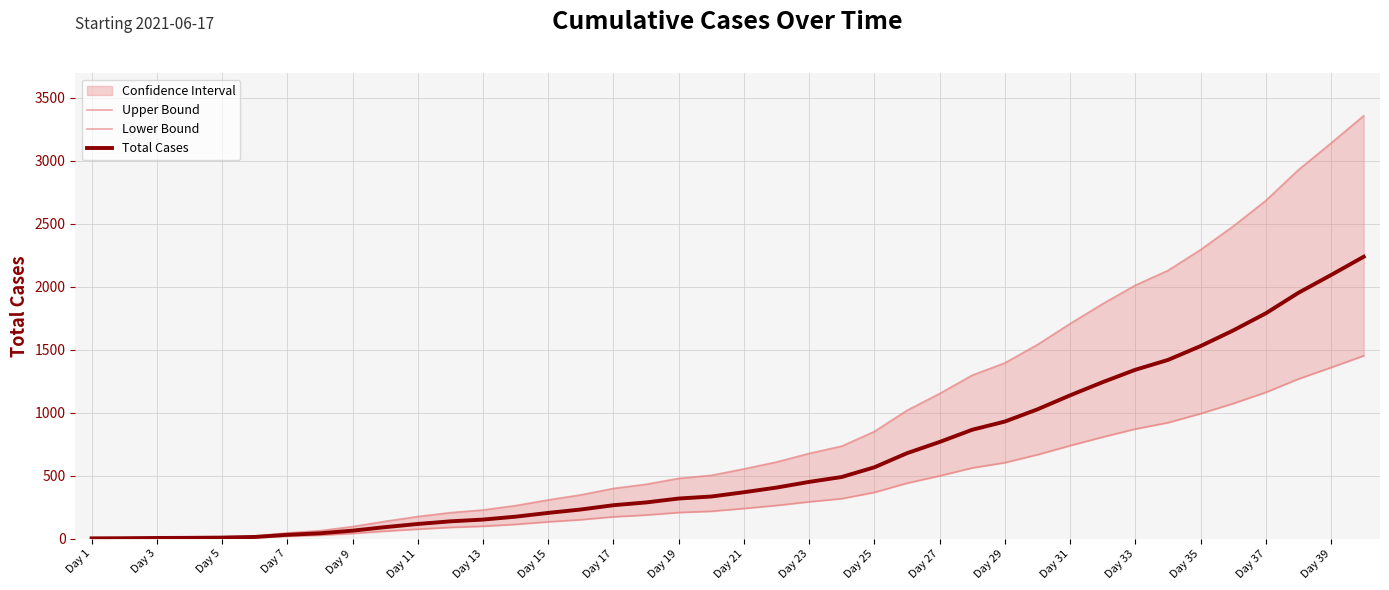

True or false: Upper Bound and Lower Bound intersect in this chart.

False